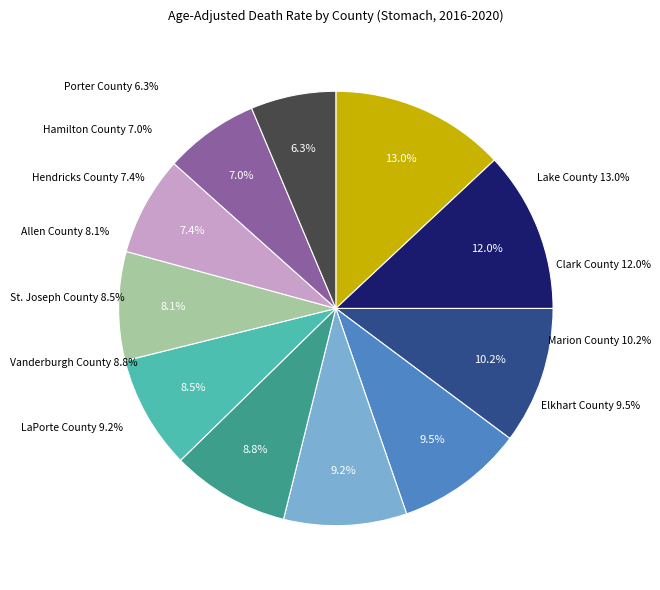

What percentage is the Elkhart County slice, to the nearest percent?

10%